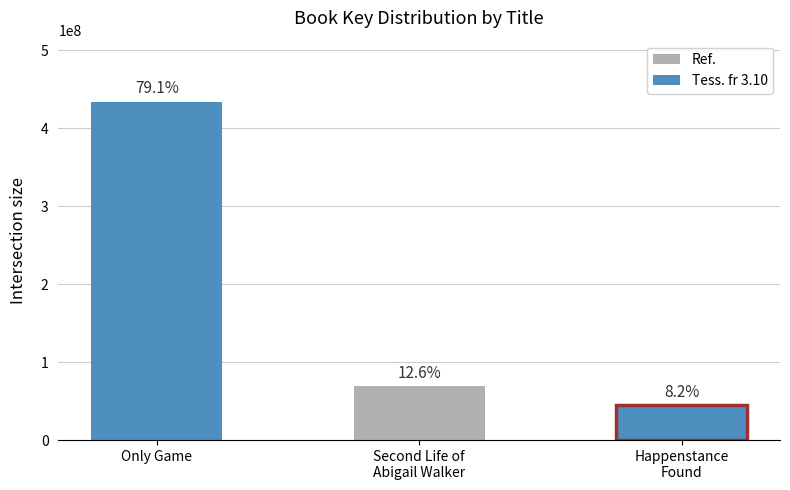

Reading left to right, list all the values displayed in this chart.

434097145	69327488	45156450